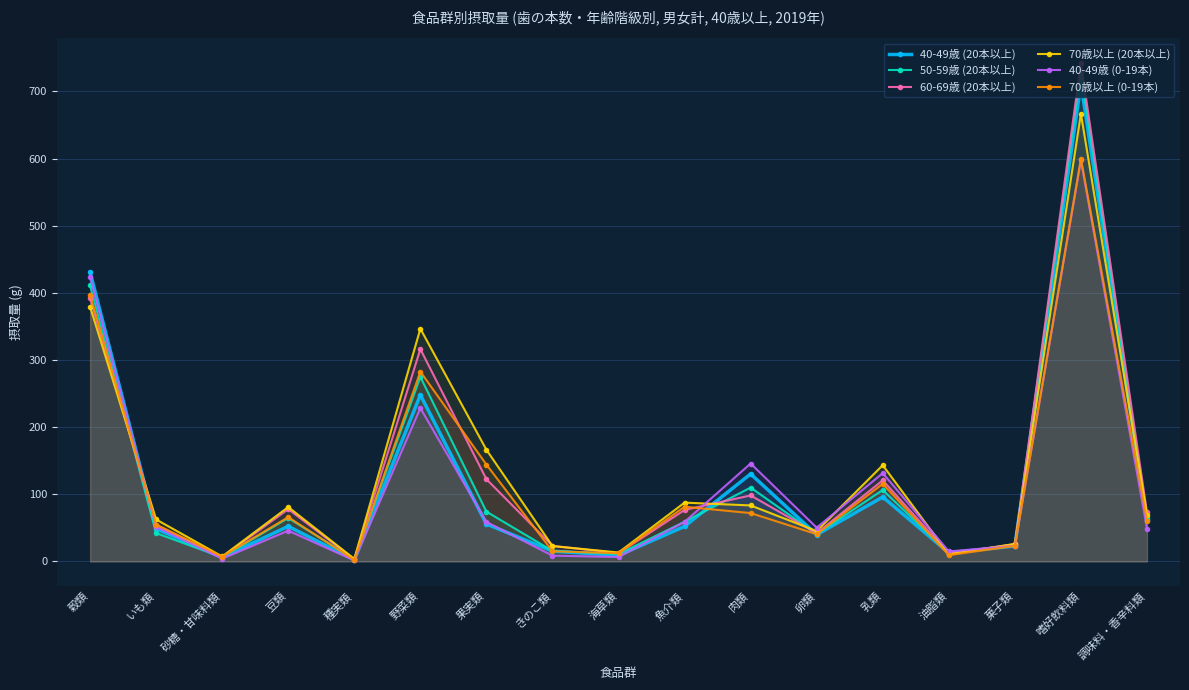

At which category does 70歳以上 (0-19本) reach its first local valley?

砂糖・甘味料類